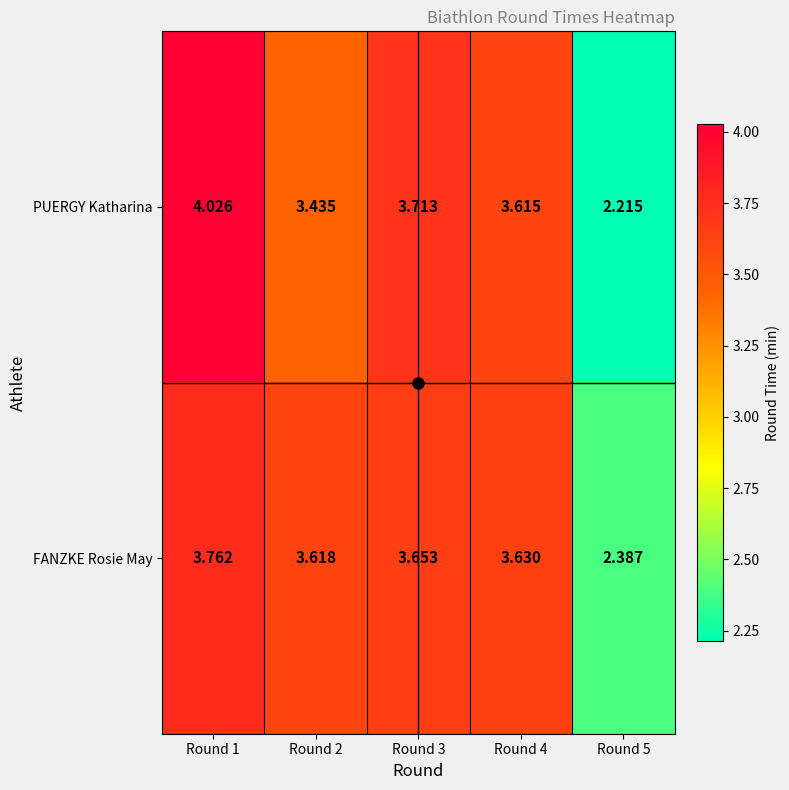

How many data points does each series have?

5